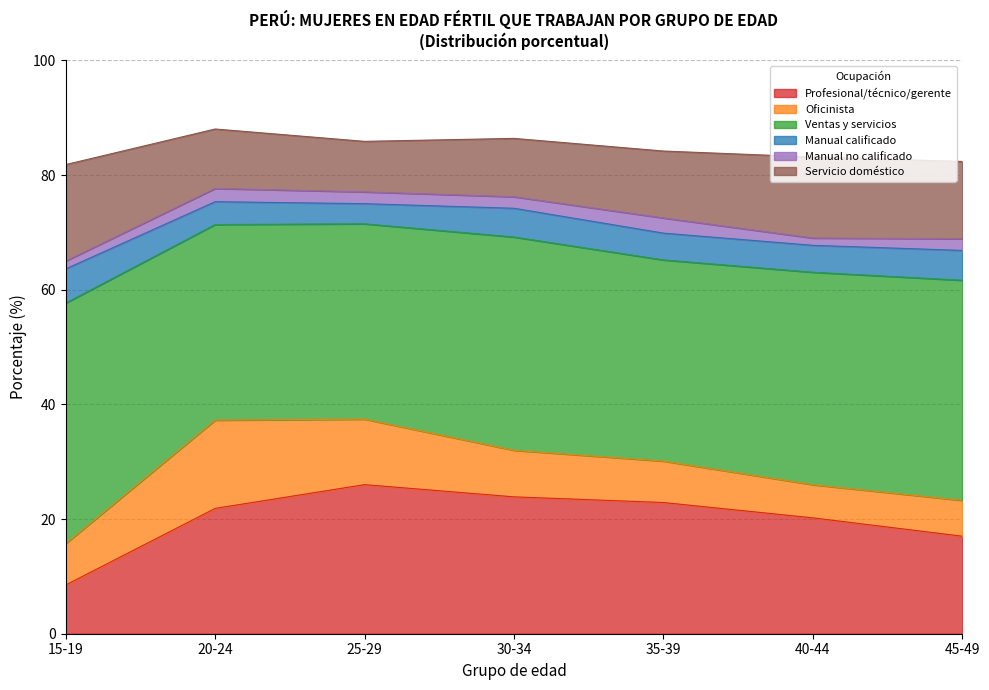

List the series in order of their peak value, lowest first.

Manual no calificado, Manual calificado, Oficinista, Servicio doméstico, Profesional/técnico/gerente, Ventas y servicios